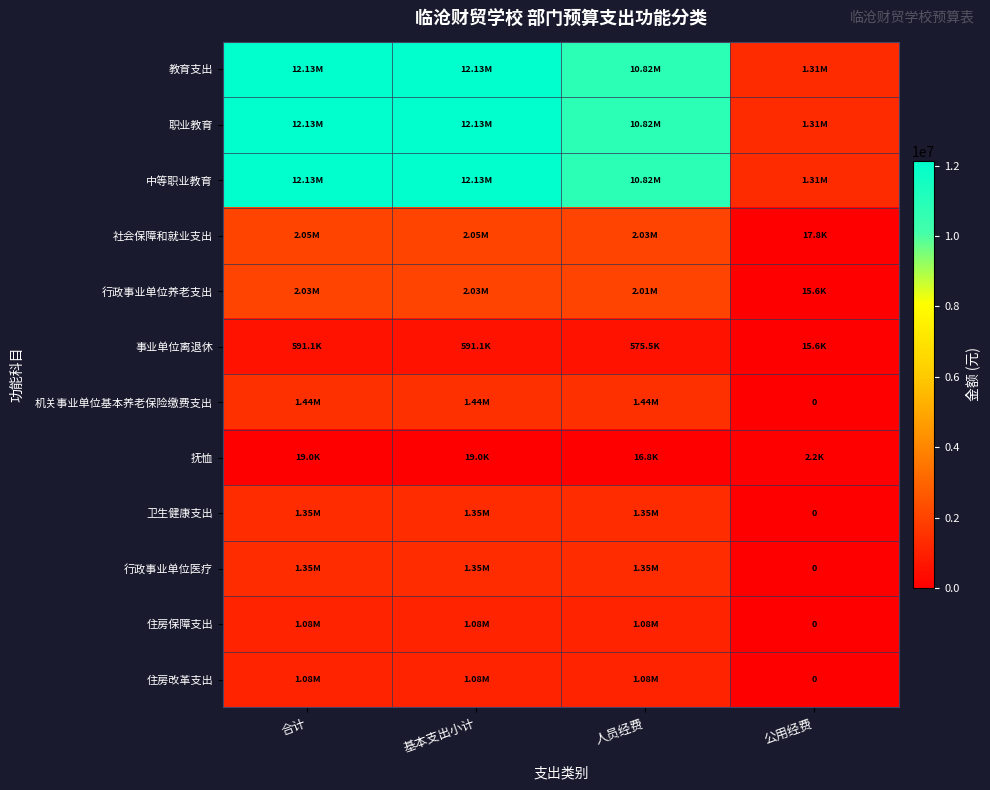

The 中等职业教育 series shows 1309428.0 at 公用经费. True or false?

True